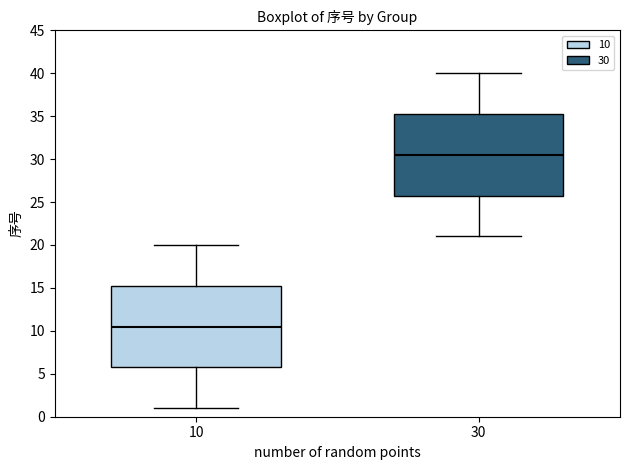

Reading left to right, read every box against the y-axis: the position of its median line, the range the box covers, and the ends of its whiskers. The values are not printed on the chart, so give them approximately, as read against the axis.

10: median 10.5, box 6.0 to 15.5, whiskers 1.0 to 20.0
30: median 30.5, box 26.0 to 35.5, whiskers 21.0 to 40.0